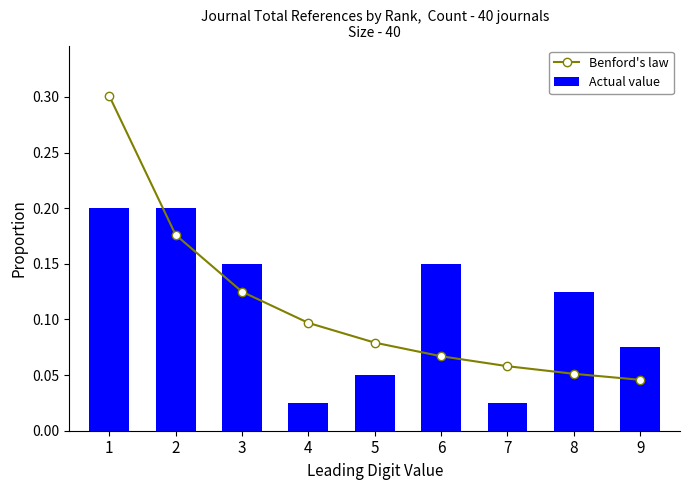

Which category has the highest value in the Actual value series?

1